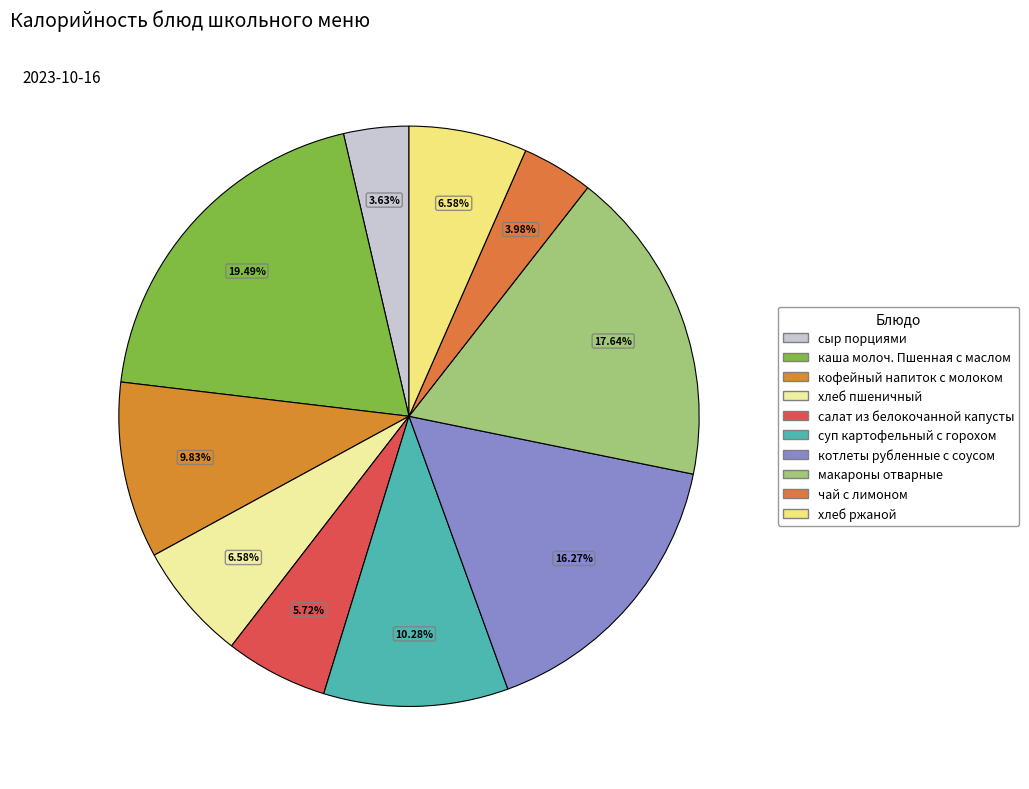

Is there any slice that represents more than half of the pie?

No